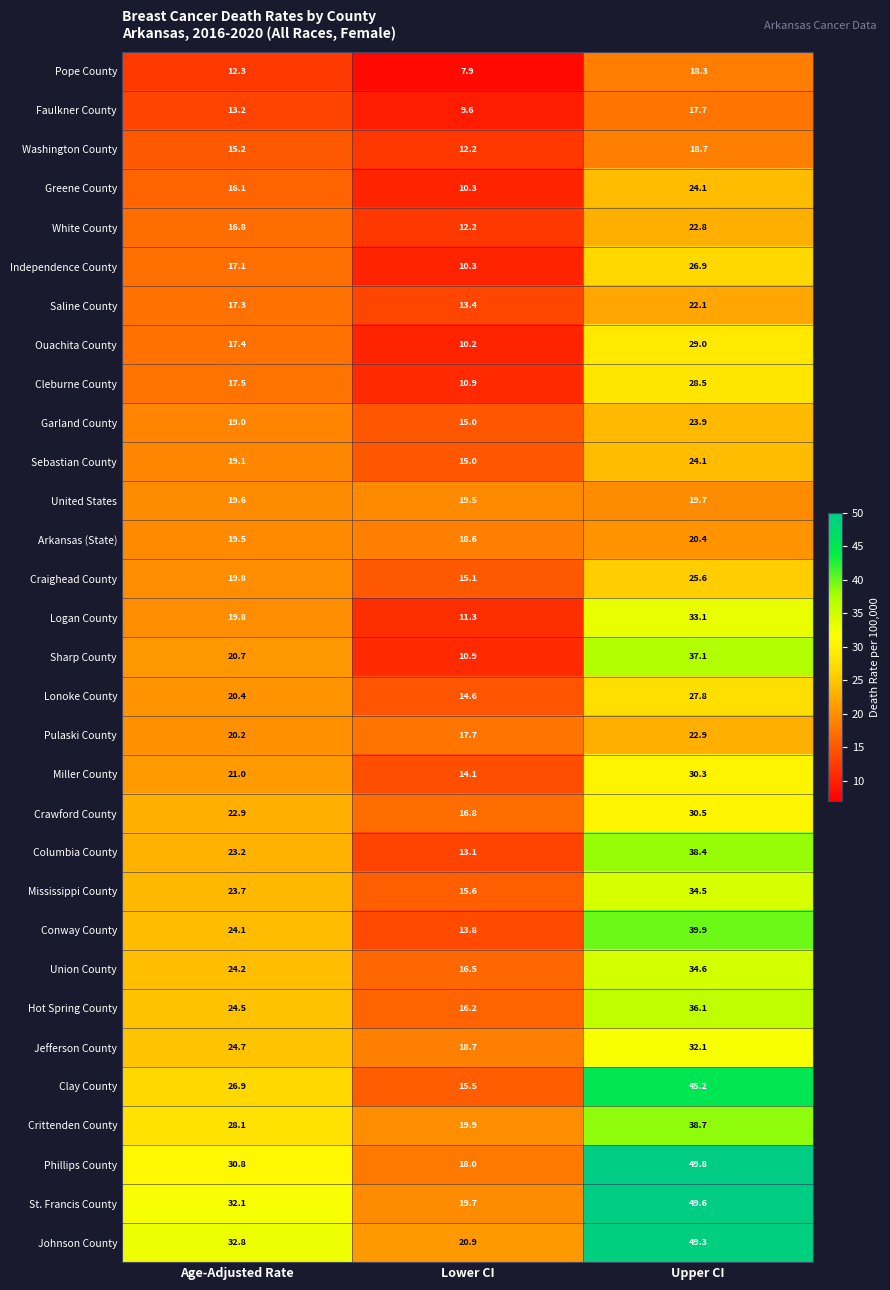

Count the number of data series in this chart.

31